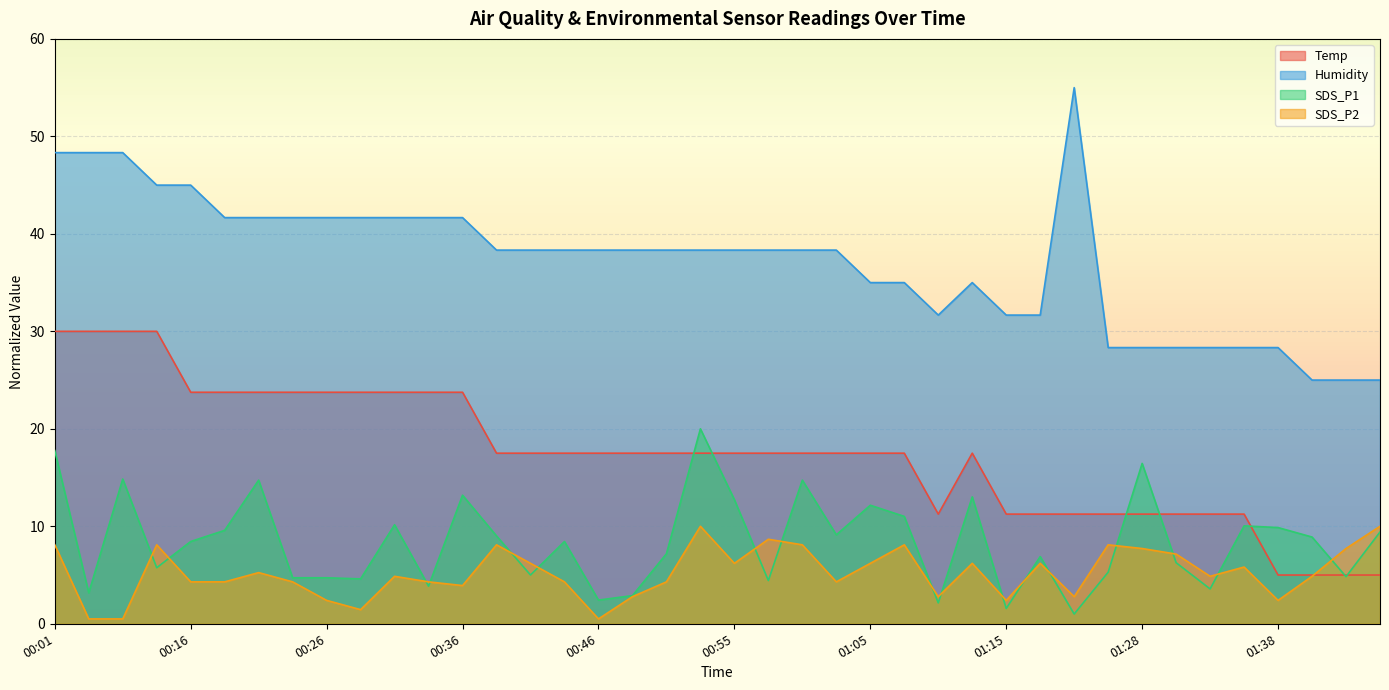

How many categories are shown in the chart?

40